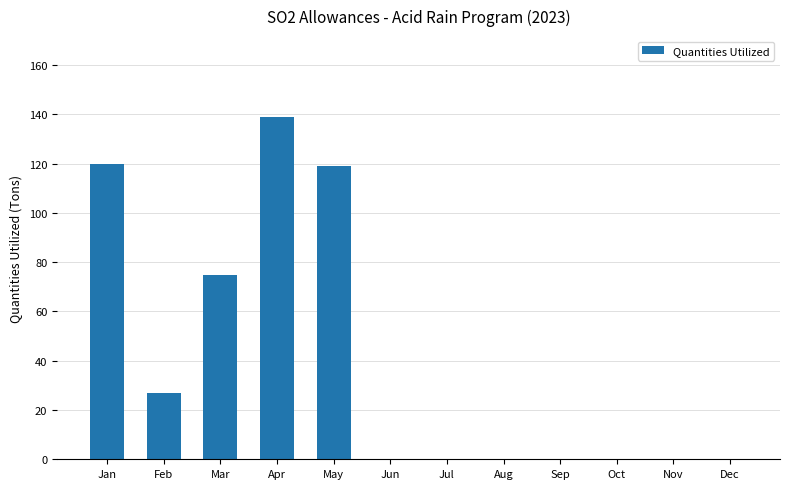

Reading left to right, what are all the values shown in this chart?

Jan=120	Feb=27	Mar=75	Apr=139	May=119	Jun=0	Jul=0	Aug=0	Sep=0	Oct=0	Nov=0	Dec=0